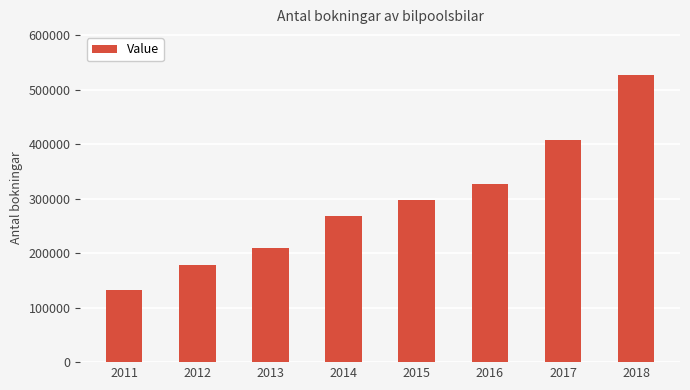

What is the difference between the second highest and second lowest values?

229357